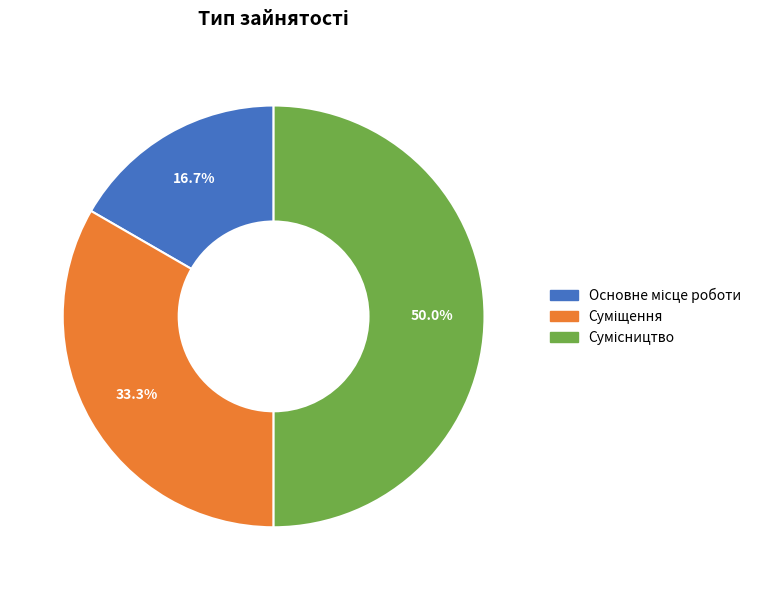

How many slices are in this pie chart?

3